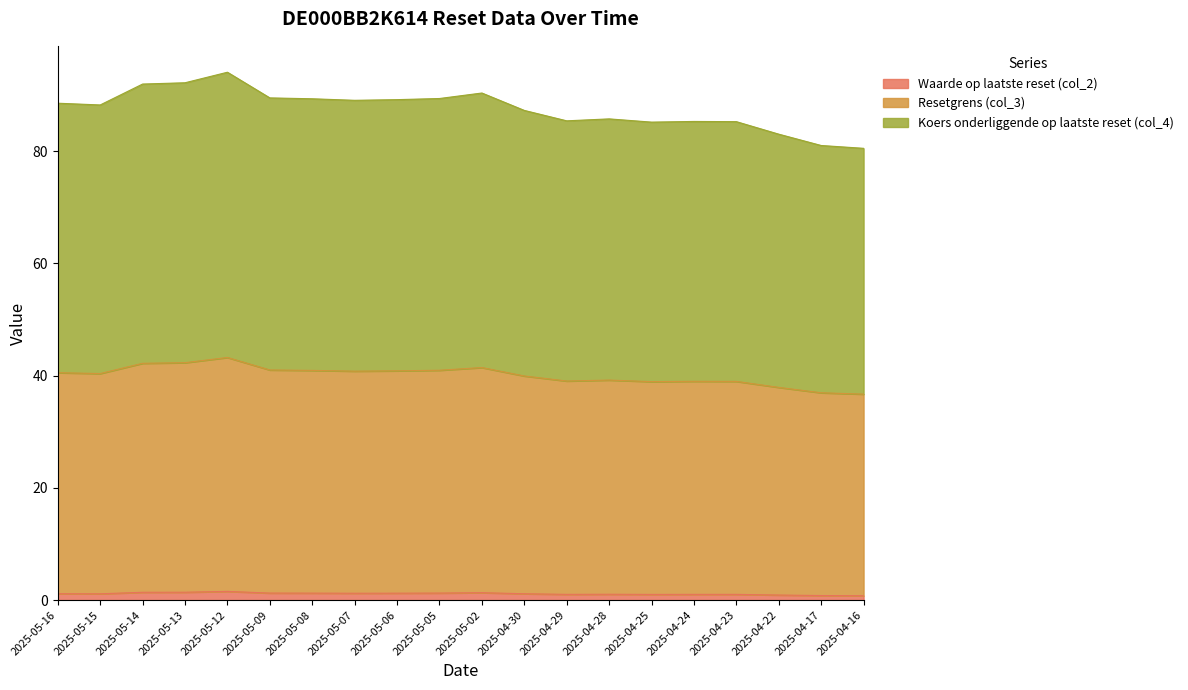

Is it true that Waarde op laatste reset (col_2) equals 1.2 at 2025-05-06?

True